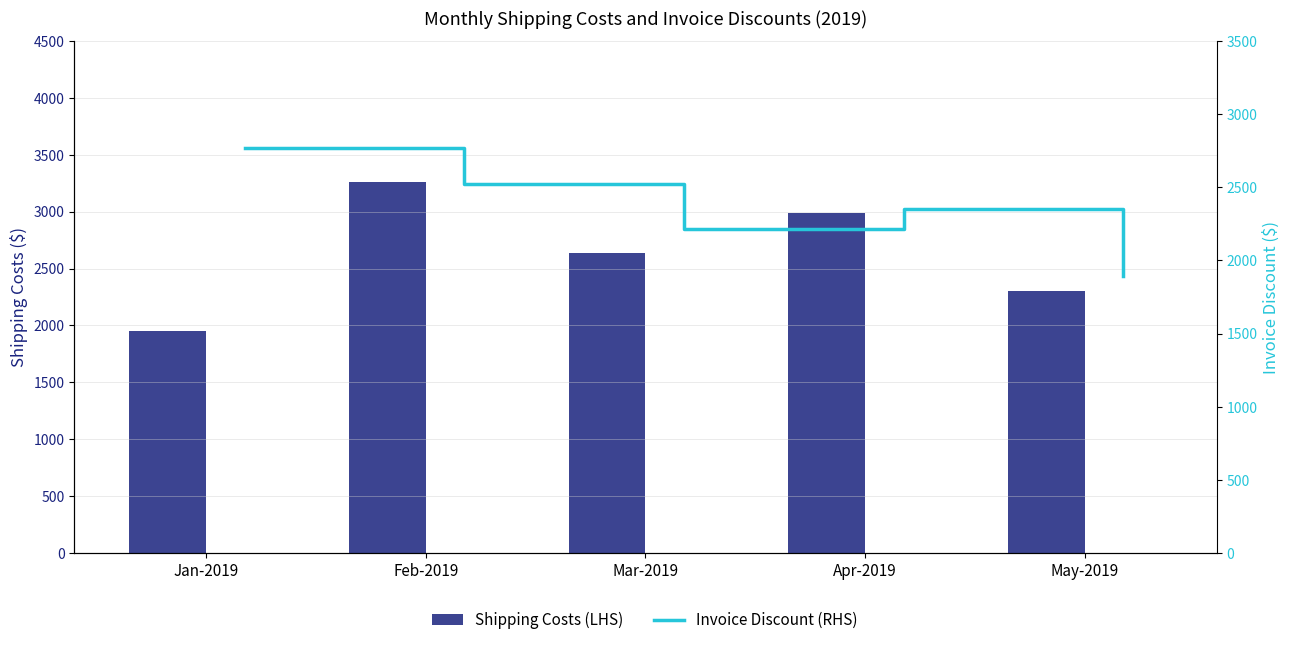

At how many categories does at least one series exceed 3121?

1